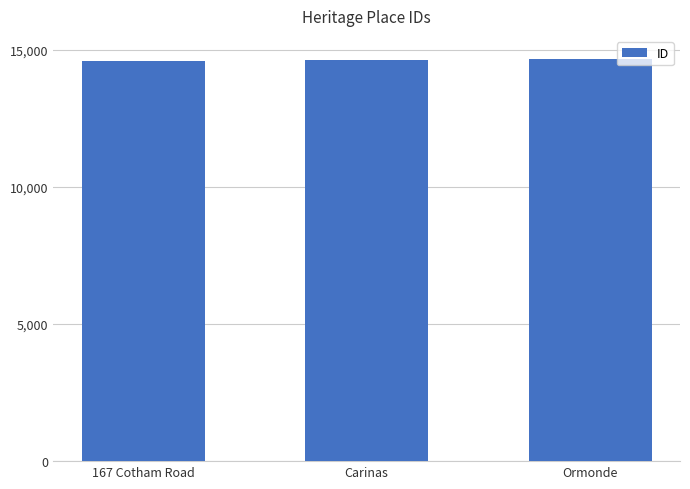

What is the value of the 1st bar from the left?

14601